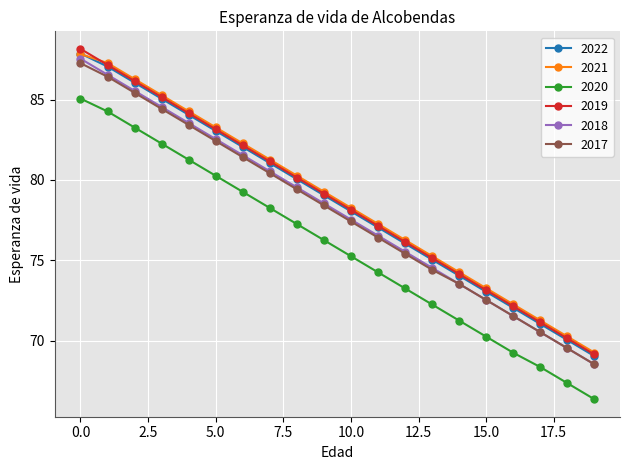

What is the minimum value shown in the chart?

66.4